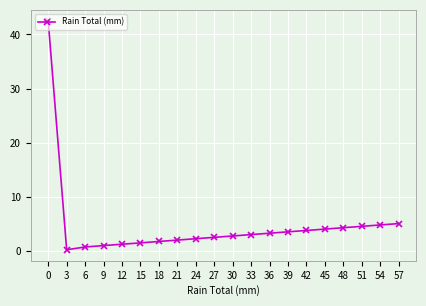

What value does the data have at 48?

4.3